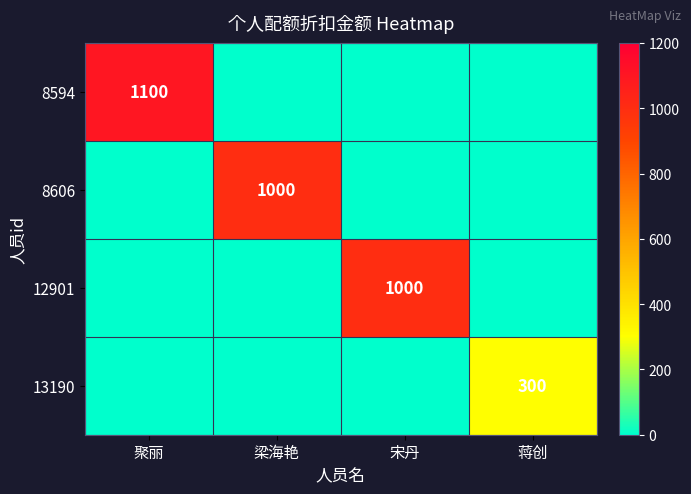

Is it true that 13190 equals 503 at 蒋创?

False